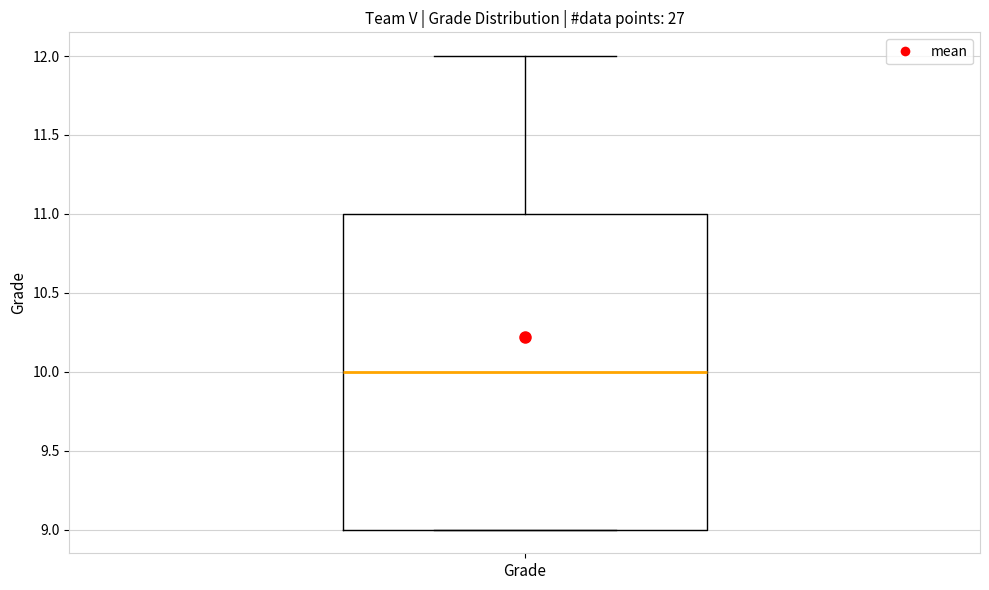

Where does the upper whisker of the box for Grade end on the y-axis? The values are not printed on the chart, so give them approximately, as read against the axis.

12